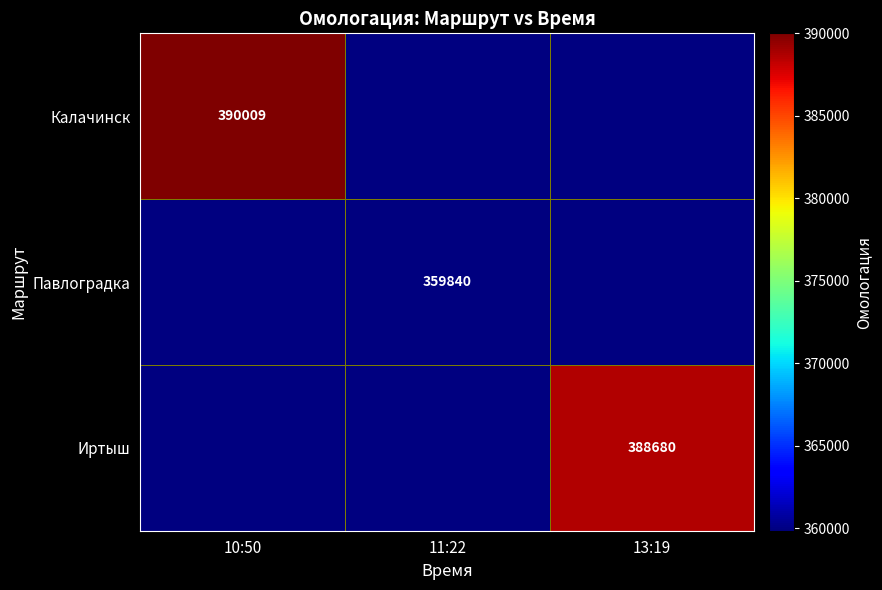

At how many categories does at least one series exceed 376475?

2